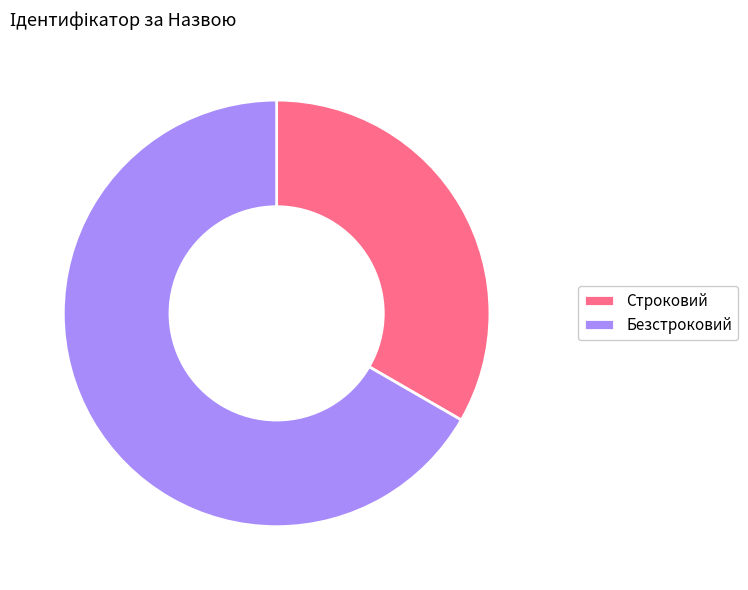

Do Строковий and Безстроковий together represent more than half of the pie?

Yes